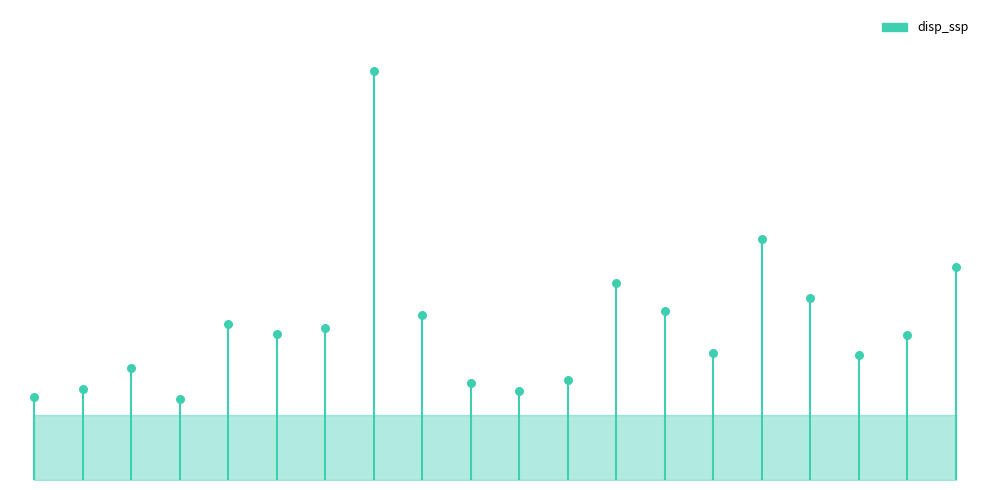

What is the ratio of the value at NGC5735-19 to the value at NGC5735-9?

0.9